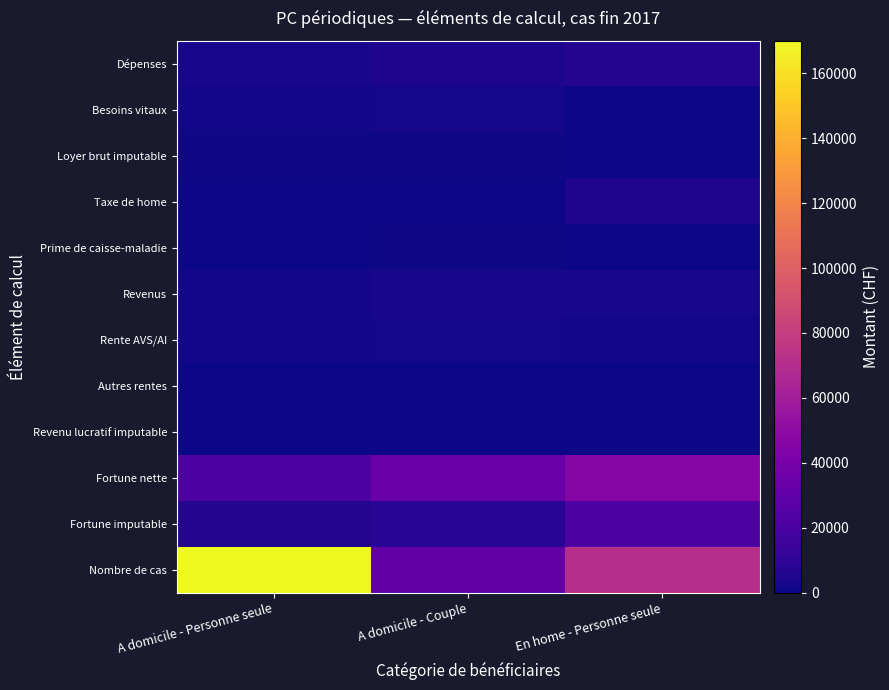

Which series changed the most between A domicile - Personne seule and En home - Personne seule?

Nombre de cas